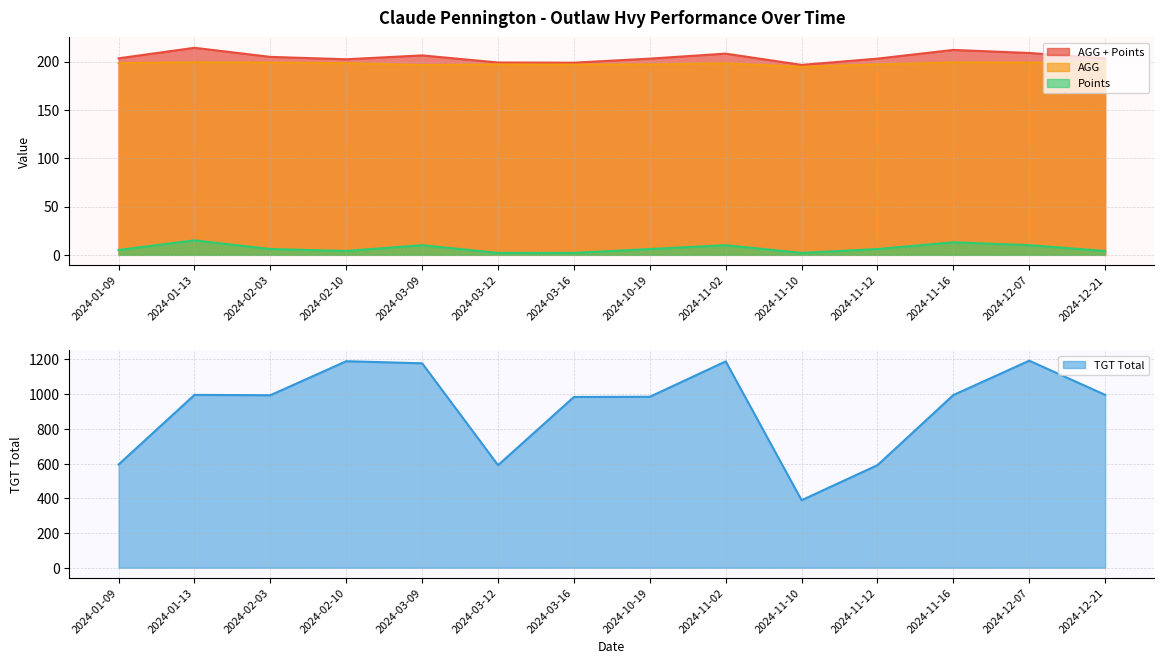

Reading left to right, what are all the values shown in this chart?

AGG + Points: 2024-01-09=203.3	2024-01-13=214.2	2024-02-03=204.8	2024-02-10=202.3	2024-03-09=206.3	2024-03-12=199.0	2024-03-16=198.8	2024-10-19=203.0	2024-11-02=208.2	2024-11-10=196.5	2024-11-12=203.0	2024-11-16=212.0	2024-12-07=208.8	2024-12-21=203.2
AGG: 2024-01-09=198.3	2024-01-13=199.2	2024-02-03=198.8	2024-02-10=198.3	2024-03-09=196.3	2024-03-12=197.0	2024-03-16=196.8	2024-10-19=197.0	2024-11-02=198.2	2024-11-10=194.5	2024-11-12=197.0	2024-11-16=199.0	2024-12-07=198.8	2024-12-21=199.2
Points: 2024-01-09=5.0	2024-01-13=15.0	2024-02-03=6.0	2024-02-10=4.0	2024-03-09=10.0	2024-03-12=2.0	2024-03-16=2.0	2024-10-19=6.0	2024-11-02=10.0	2024-11-10=2.0	2024-11-12=6.0	2024-11-16=13.0	2024-12-07=10.0	2024-12-21=4.0
TGT Total: 2024-01-09=595.0	2024-01-13=996.0	2024-02-03=994.0	2024-02-10=1190.0	2024-03-09=1178.0	2024-03-12=591.0	2024-03-16=984.0	2024-10-19=985.0	2024-11-02=1189.0	2024-11-10=389.0	2024-11-12=591.0	2024-11-16=995.0	2024-12-07=1193.0	2024-12-21=996.0